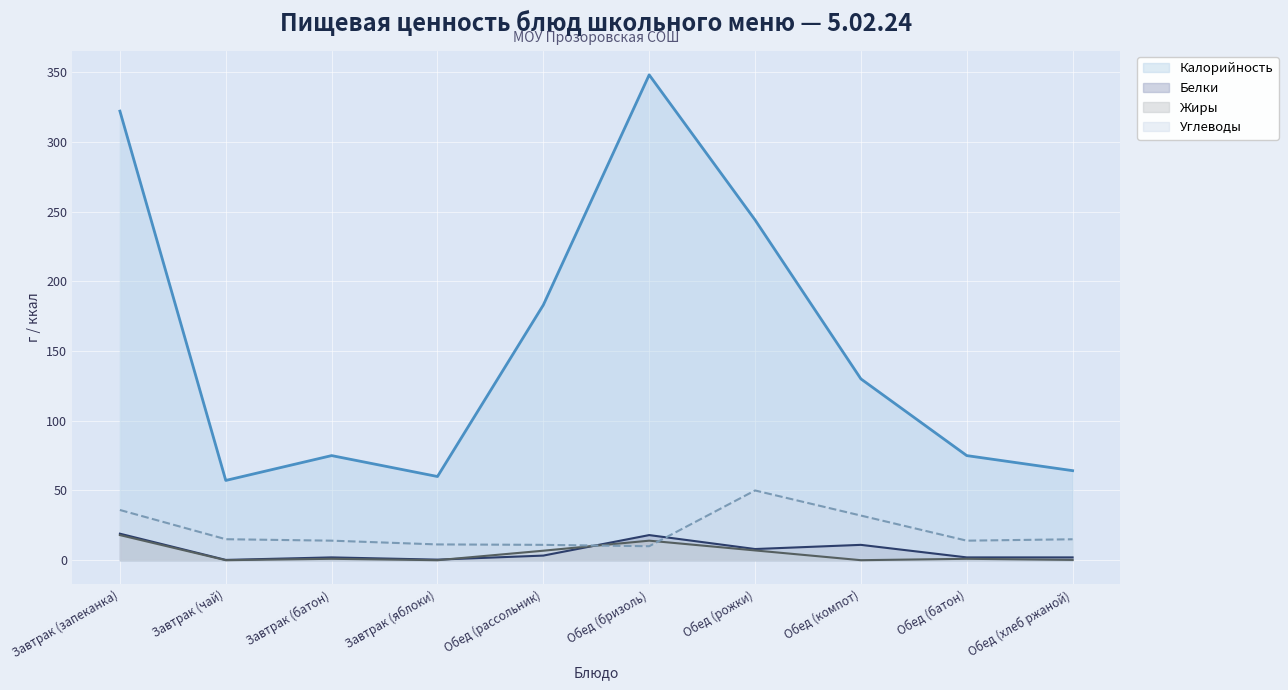

What is the sum of the Калорийность values at Завтрак (чай) and Обед (компот)?

187.2